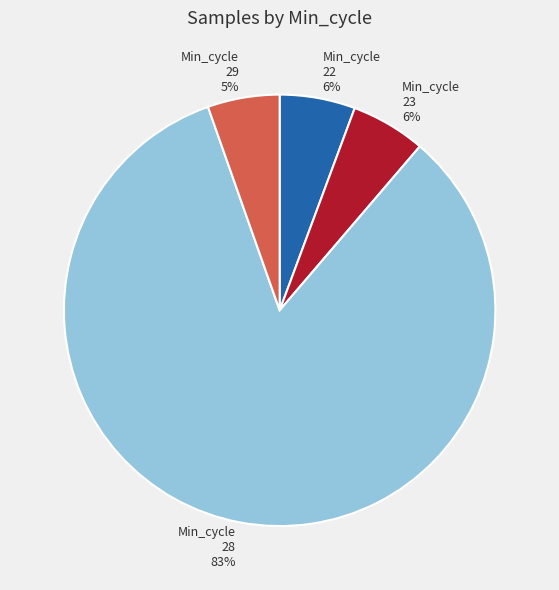

Combined, do Min_cycle 22 and Min_cycle 23 account for over 50%?

No